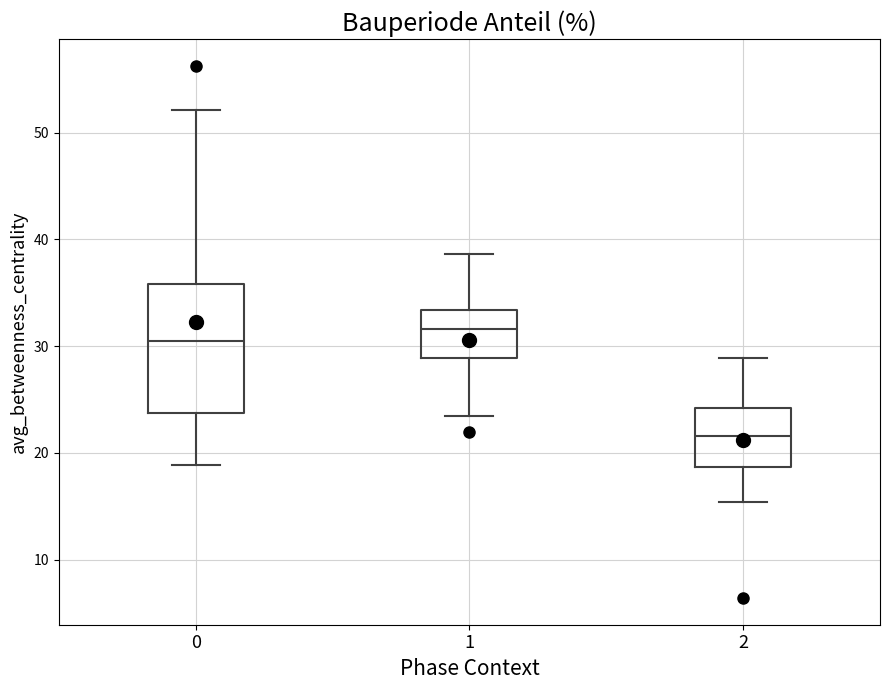

Comparing the boxes themselves (not the whiskers), which one is the tallest?

0